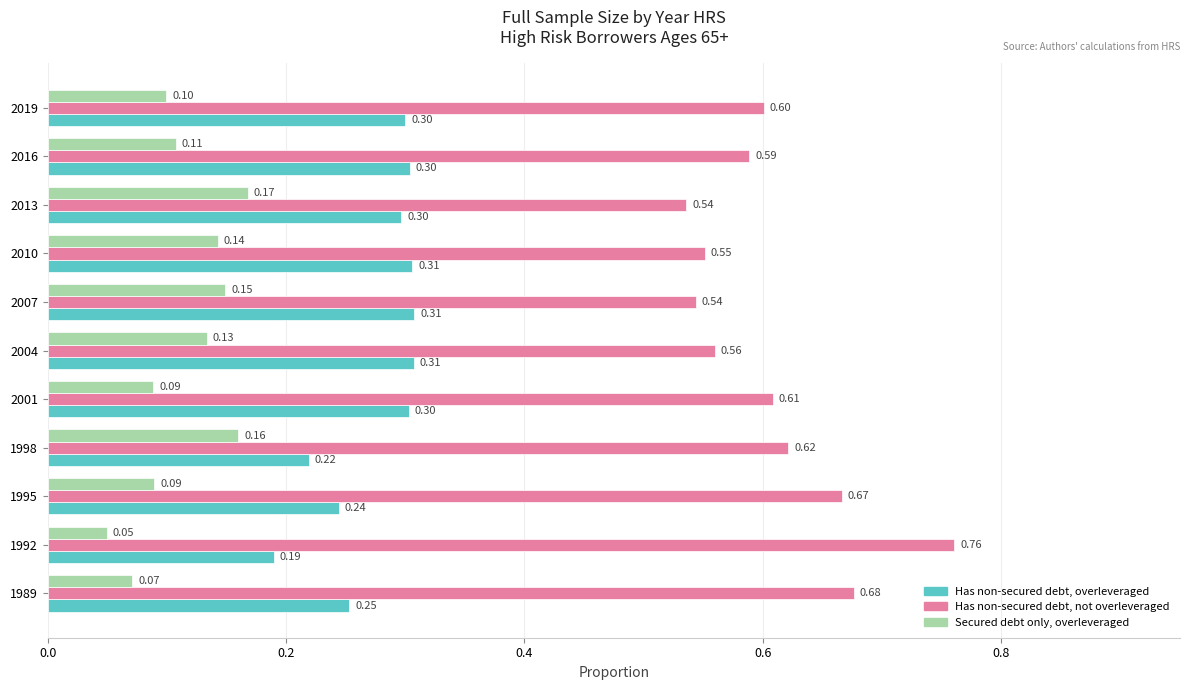

What is the total value across all series at 2010?

1.0